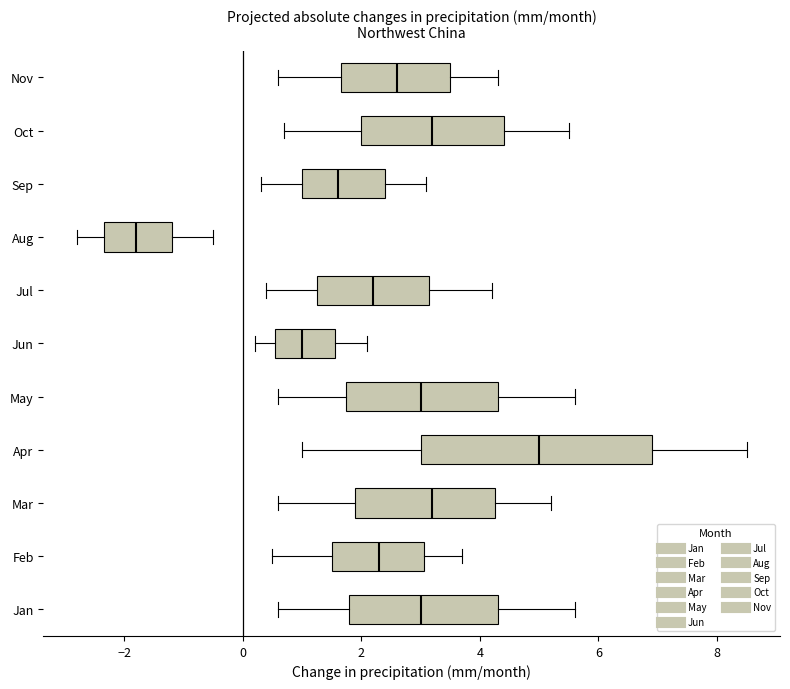

Reading bottom to top, read every box against the x-axis: the position of its median line, the range the box covers, and the ends of its whiskers. The values are not printed on the chart, so give them approximately, as read against the axis.

Jan: median 3.0, box 1.8 to 4.4, whiskers 0.6 to 5.6
Feb: median 2.4, box 1.6 to 3.0, whiskers 0.6 to 3.8
Mar: median 3.2, box 2.0 to 4.2, whiskers 0.6 to 5.2
Apr: median 5.0, box 3.0 to 7.0, whiskers 1.0 to 8.6
May: median 3.0, box 1.8 to 4.4, whiskers 0.6 to 5.6
Jun: median 1.0, box 0.6 to 1.6, whiskers 0.2 to 2.2
Jul: median 2.2, box 1.2 to 3.2, whiskers 0.4 to 4.2
Aug: median -1.8, box -2.4 to -1.2, whiskers -2.8 to -0.4
Sep: median 1.6, box 1.0 to 2.4, whiskers 0.4 to 3.2
Oct: median 3.2, box 2.0 to 4.4, whiskers 0.8 to 5.6
Nov: median 2.6, box 1.6 to 3.6, whiskers 0.6 to 4.4